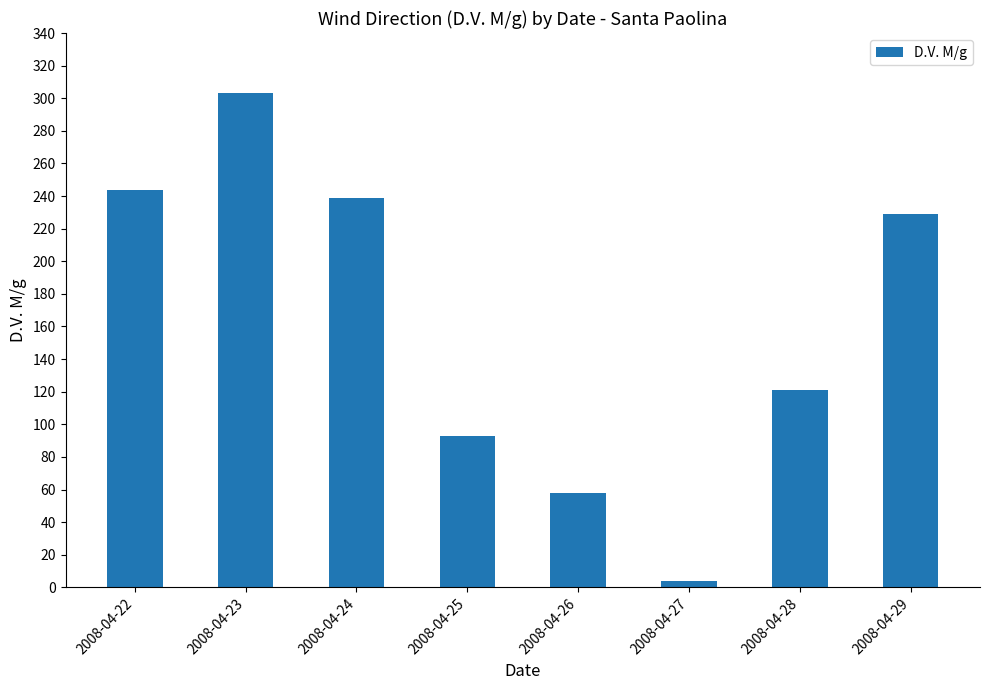

Reading right to left, what are all the values shown in this chart?

2008-04-29=229	2008-04-28=121	2008-04-27=4	2008-04-26=58	2008-04-25=93	2008-04-24=239	2008-04-23=303	2008-04-22=244